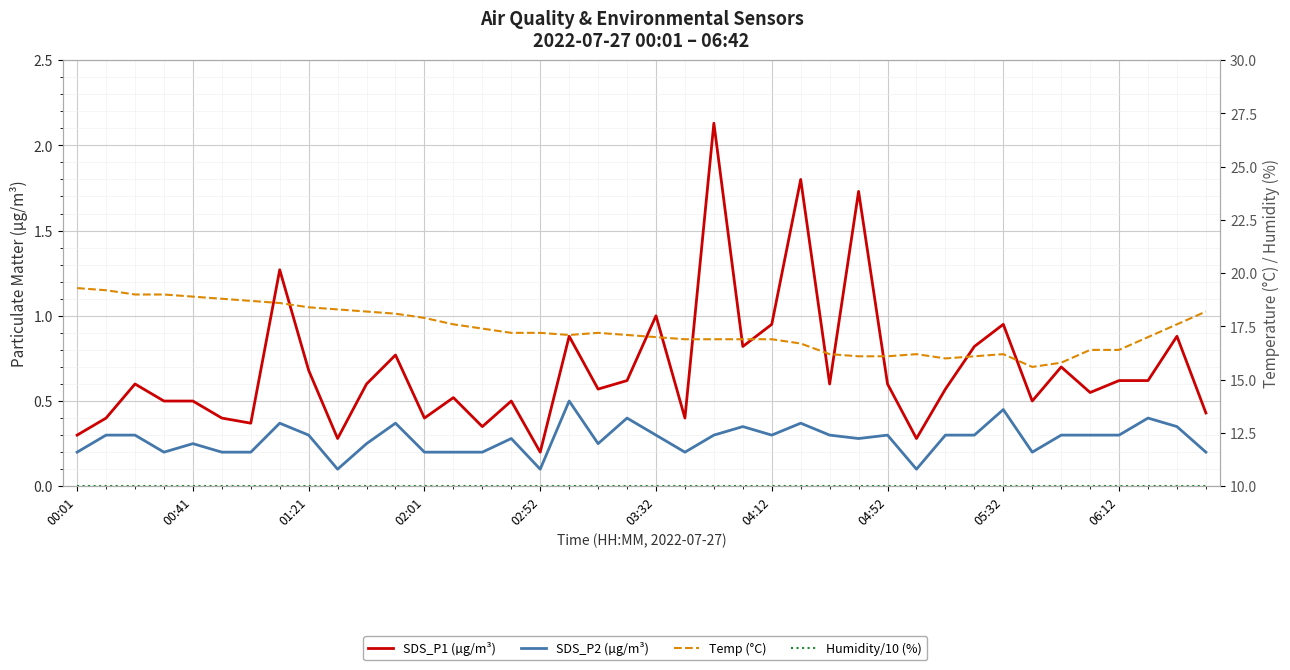

Reading left to right, what are all the values shown in this chart?

SDS_P1 (µg/m³): 0.3	0.4	0.6	0.5	0.5	0.4	0.4	1.3	0.7	0.3	0.6	0.8	0.4	0.5	0.3	0.5	0.2	0.9	0.6	0.6	1.0	0.4	2.1	0.8	0.9	1.8	0.6	1.7	0.6	0.3	0.6	0.8	0.9	0.5	0.7	0.6	0.6	0.6	0.9	0.4
SDS_P2 (µg/m³): 0.2	0.3	0.3	0.2	0.2	0.2	0.2	0.4	0.3	0.1	0.2	0.4	0.2	0.2	0.2	0.3	0.1	0.5	0.2	0.4	0.3	0.2	0.3	0.3	0.3	0.4	0.3	0.3	0.3	0.1	0.3	0.3	0.5	0.2	0.3	0.3	0.3	0.4	0.3	0.2
Temp (°C): 19.3	19.2	19.0	19.0	18.9	18.8	18.7	18.6	18.4	18.3	18.2	18.1	17.9	17.6	17.4	17.2	17.2	17.1	17.2	17.1	17.0	16.9	16.9	16.9	16.9	16.7	16.2	16.1	16.1	16.2	16.0	16.1	16.2	15.6	15.8	16.4	16.4	17.0	17.6	18.2
Humidity/10 (%): 10.0	10.0	10.0	10.0	10.0	10.0	10.0	10.0	10.0	10.0	10.0	10.0	10.0	10.0	10.0	10.0	10.0	10.0	10.0	10.0	10.0	10.0	10.0	10.0	10.0	10.0	10.0	10.0	10.0	10.0	10.0	10.0	10.0	10.0	10.0	10.0	10.0	10.0	10.0	10.0